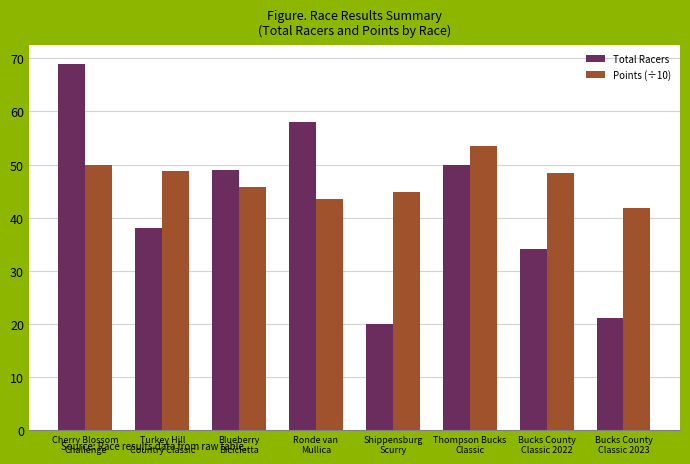

How many data points does each series have?

8